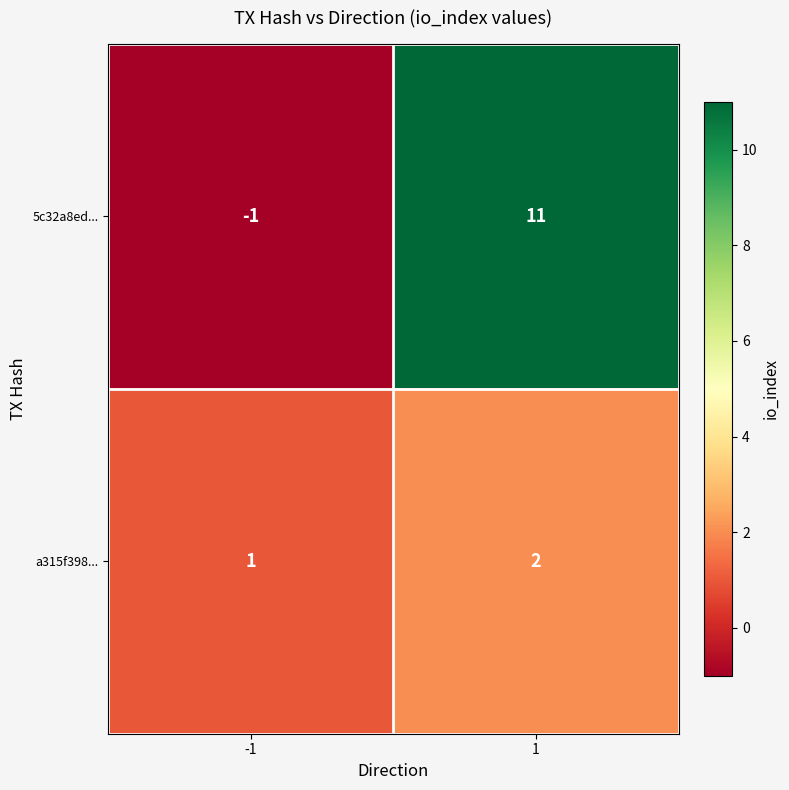

List the series in order of their peak value, highest first.

5c32a8ed..., a315f398...